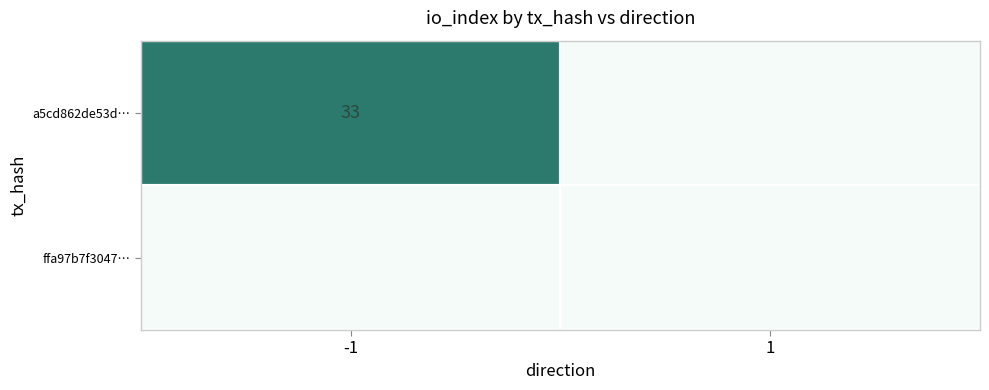

Reading left to right, transcribe all the data shown in this chart.

a5cd862de53da284df968729701f330e8ed6392: 33	0
ffa97b7f3047662a68a216c25b0ca666f78f6c3: 0	0